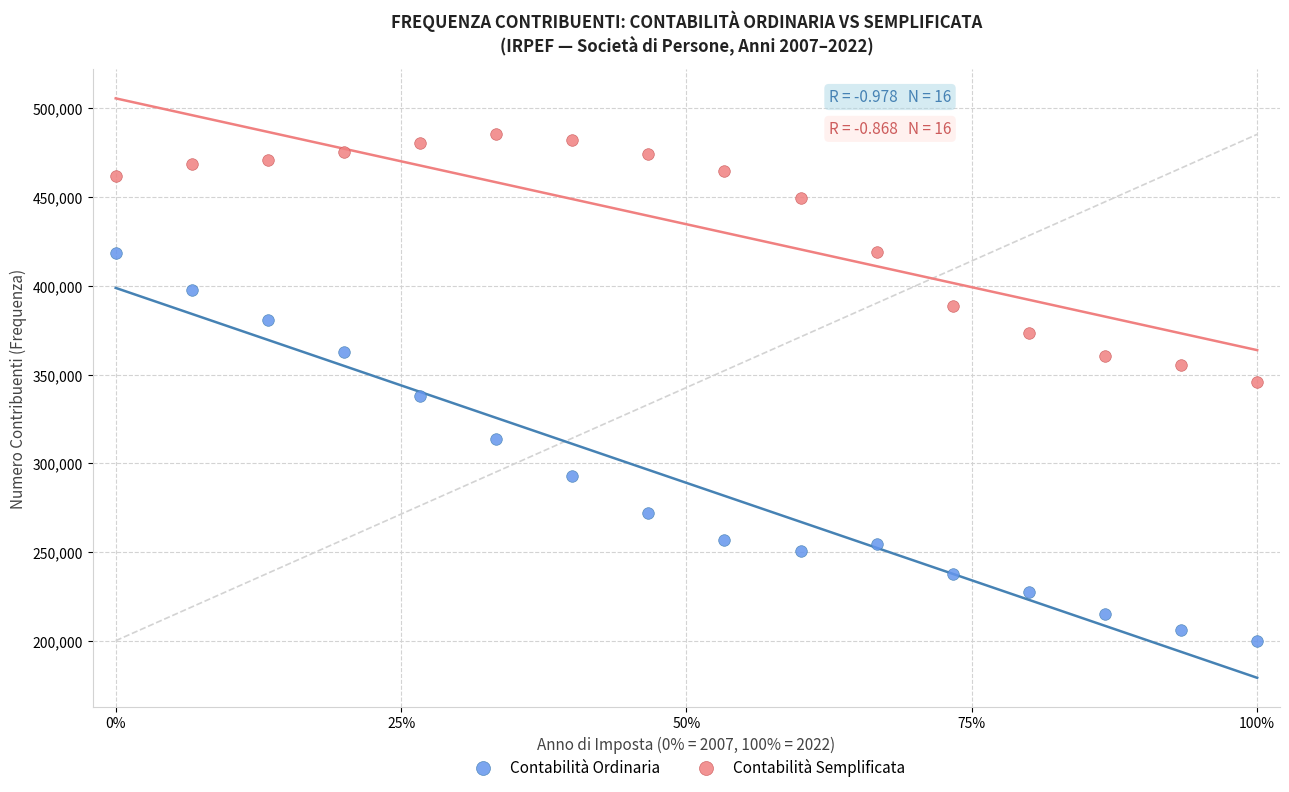

Across all data points, what is the range of Y values (max minus min)?

285234